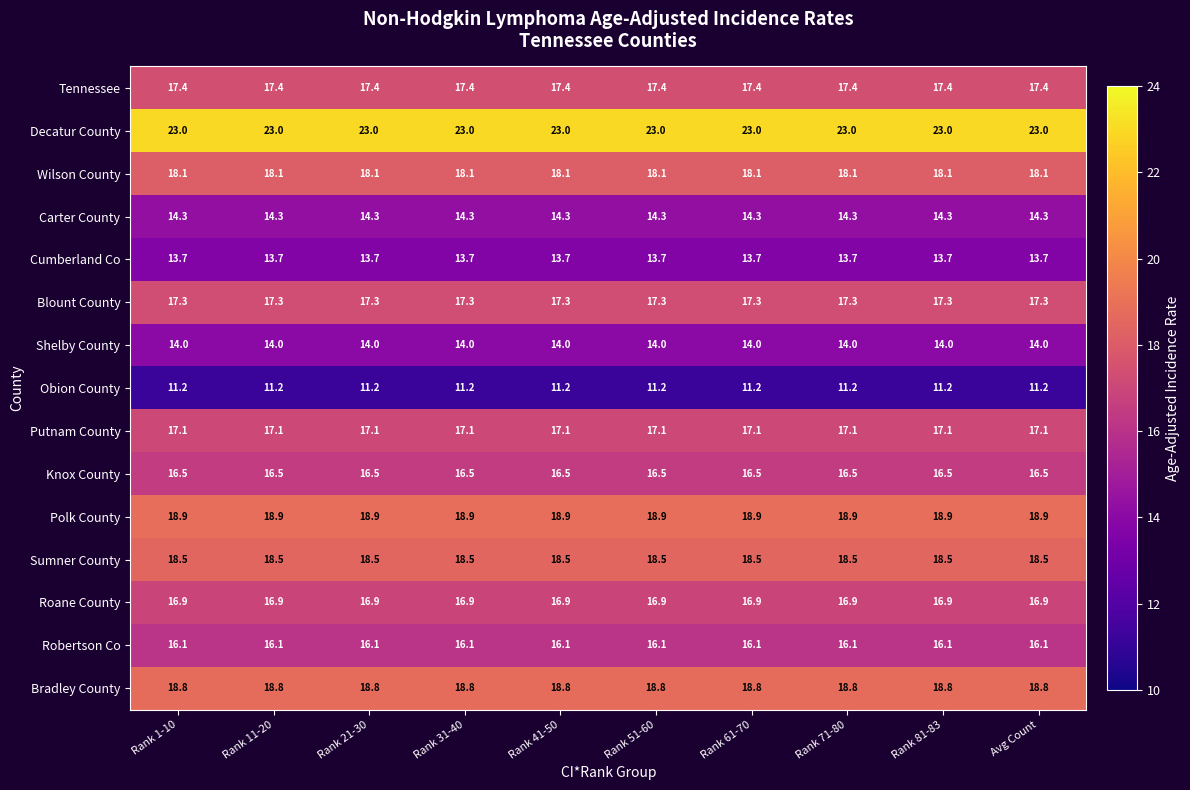

What is the sum of all Decatur County values?

230.0